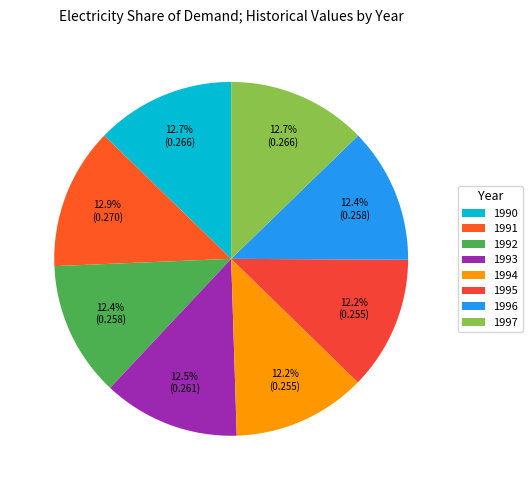

The 1993 slice represents 12% of the pie. True or false?

True